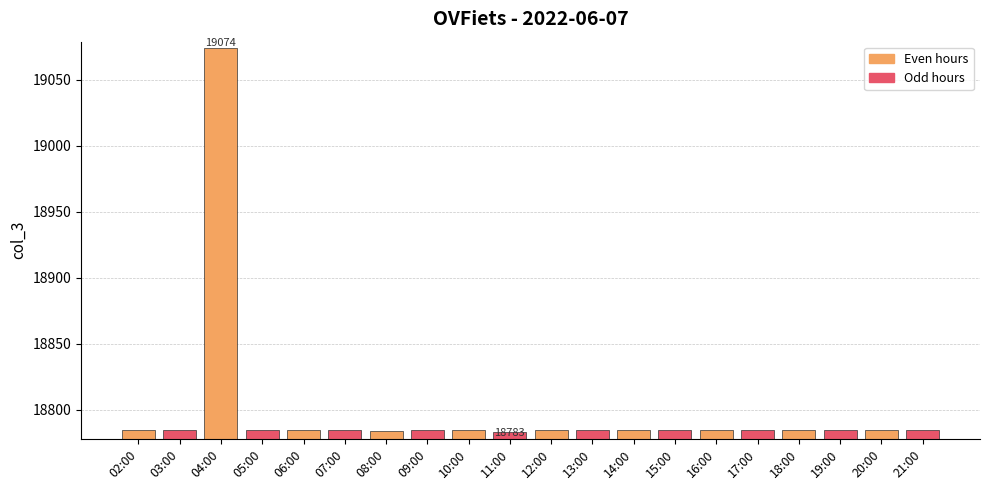

The chart shows a value of 18785 at 19:00. True or false?

True